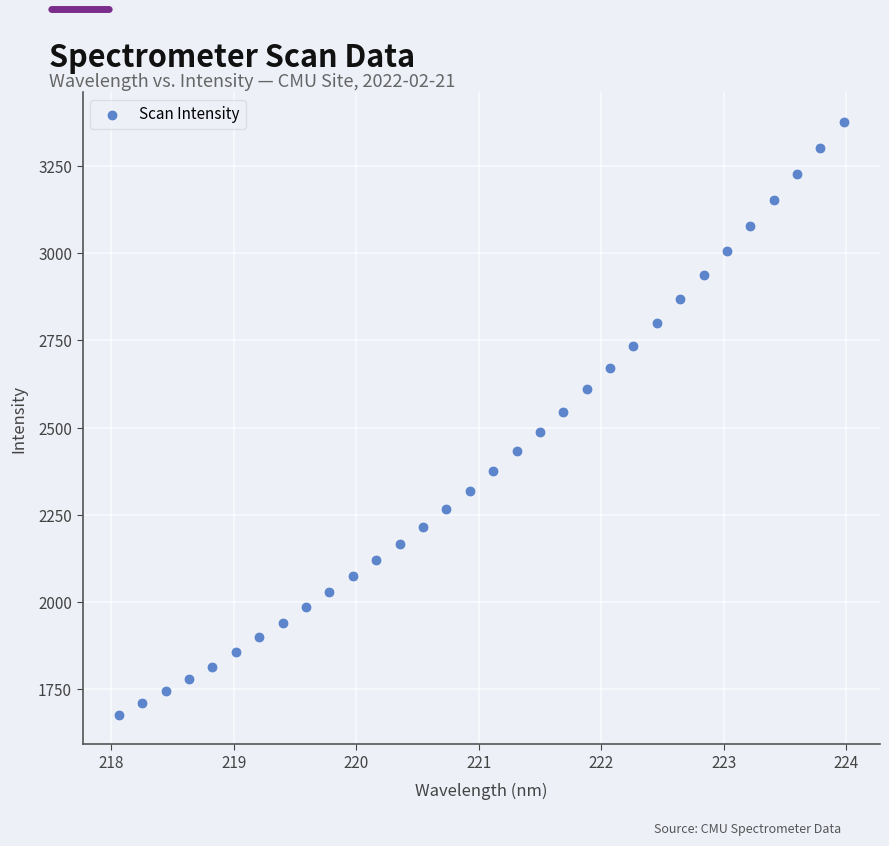

What is the range of Y values (max minus min)?

1698.8